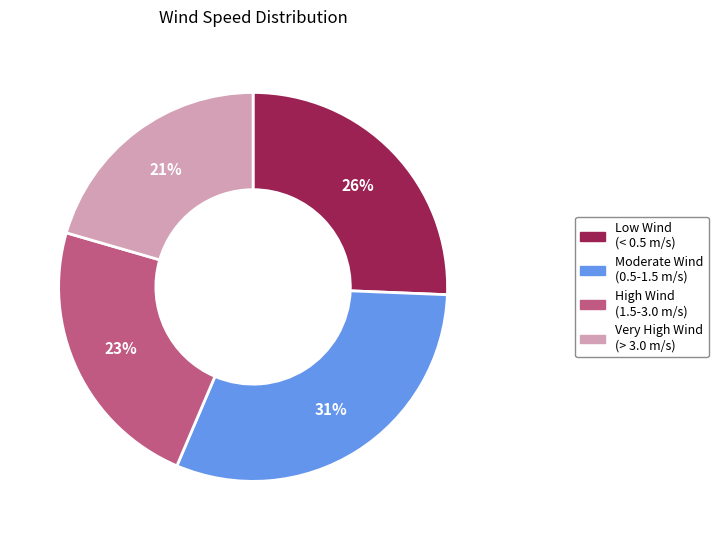

Is there any slice that represents more than half of the pie?

No